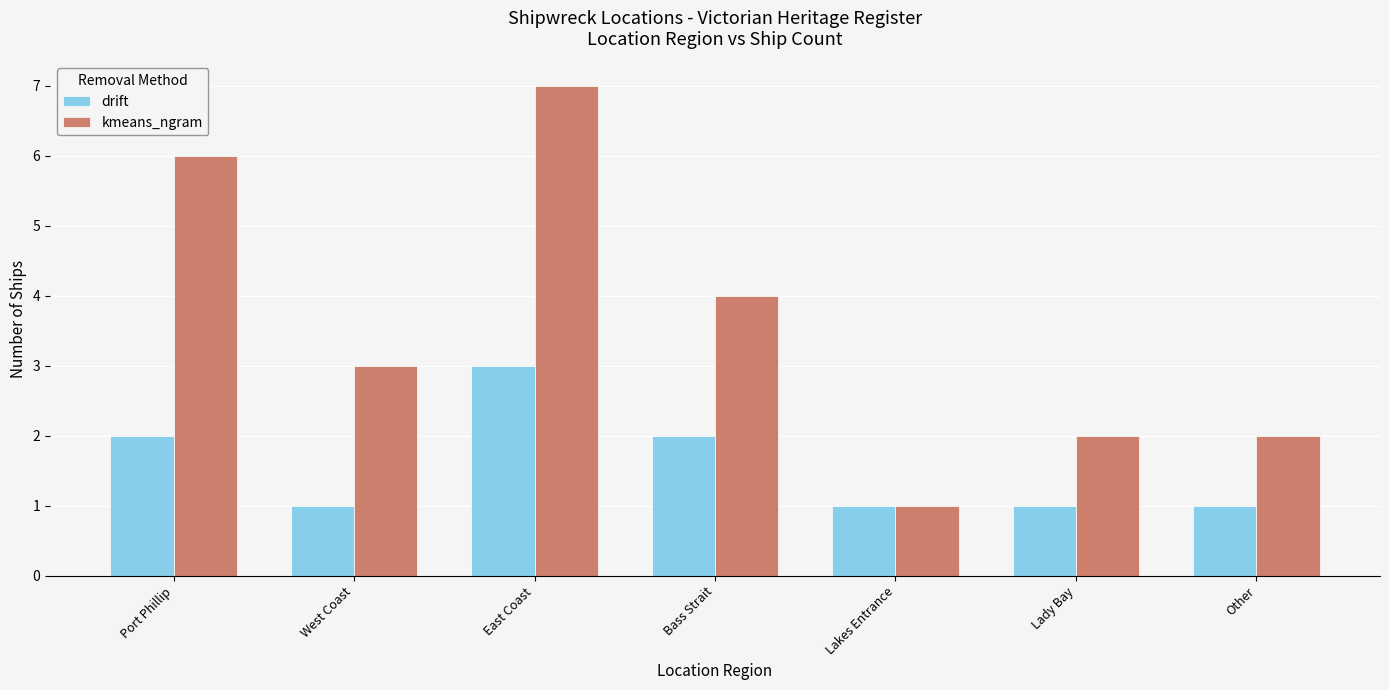

What are all the series names shown in the legend?

drift, kmeans_ngram